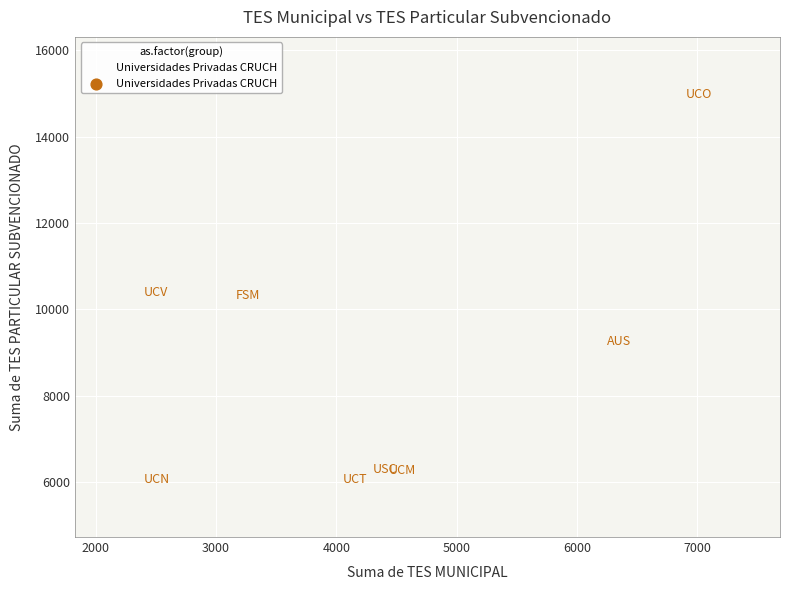

What is the average Y value?

8704